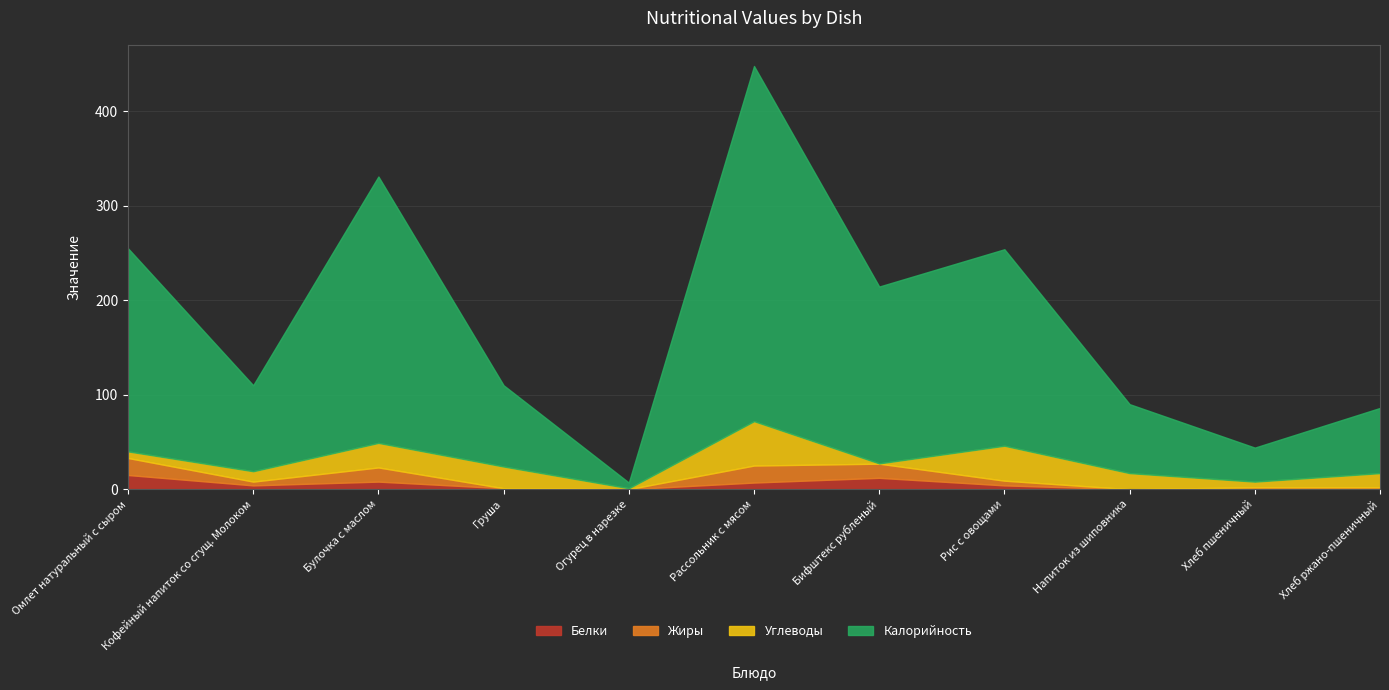

Is it true that Жиры equals 5.5 at Рассольник с мясом?

False